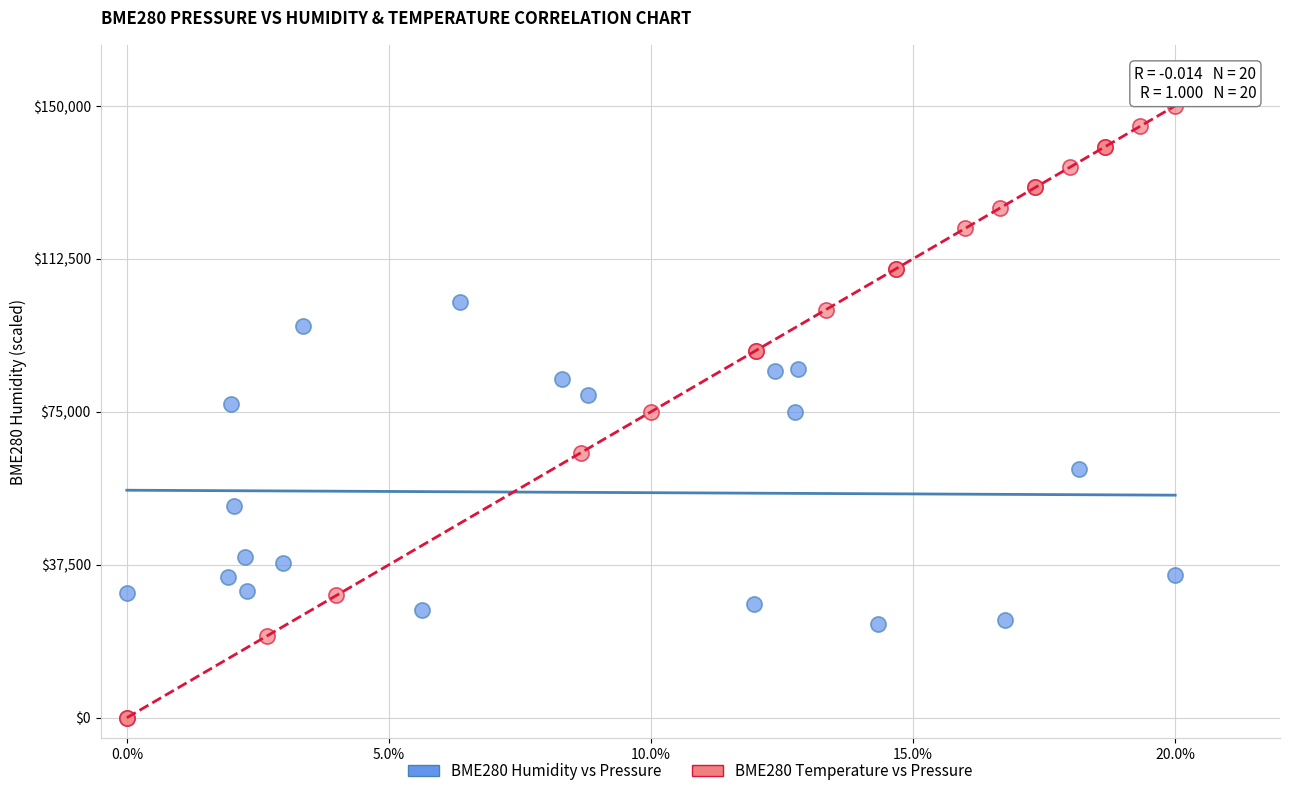

Which series has the largest Y range (max minus min)?

BME280 Temperature vs Pressure